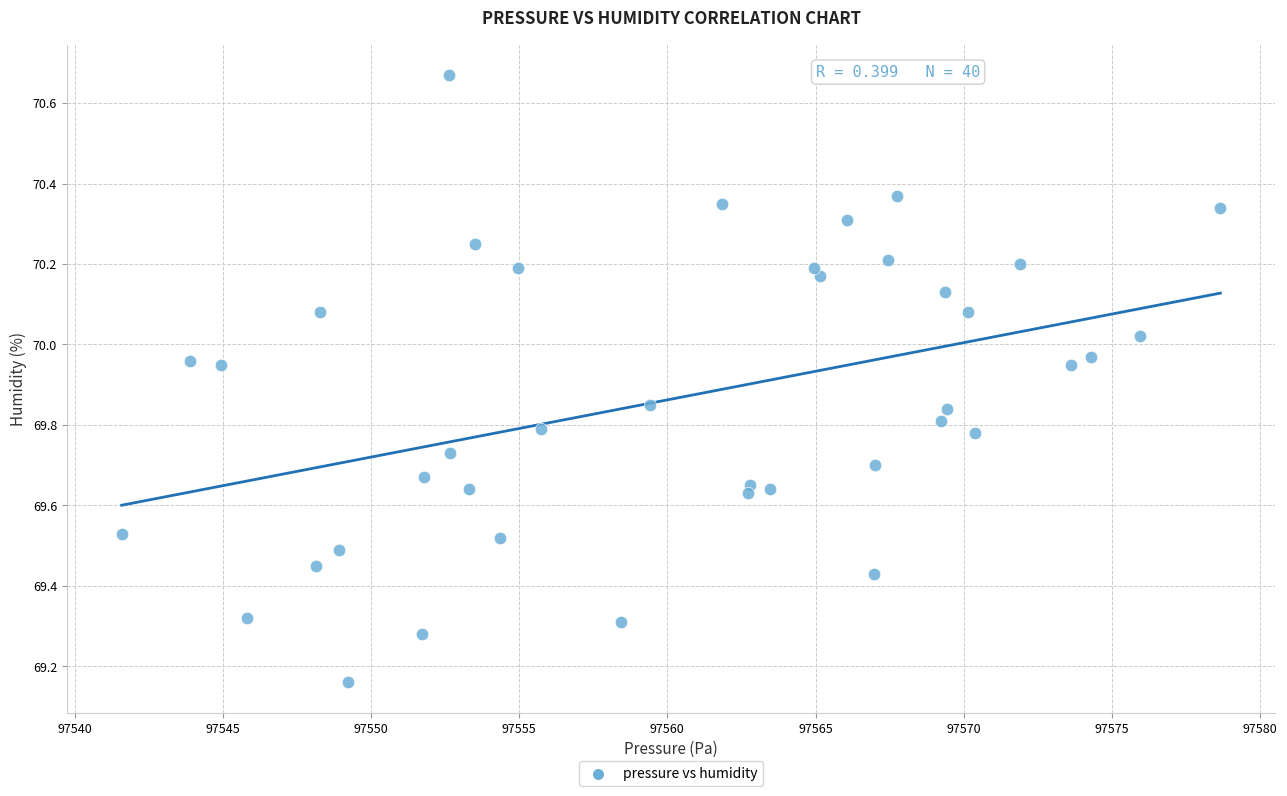

What is the range of X values (max minus min)?

37.1